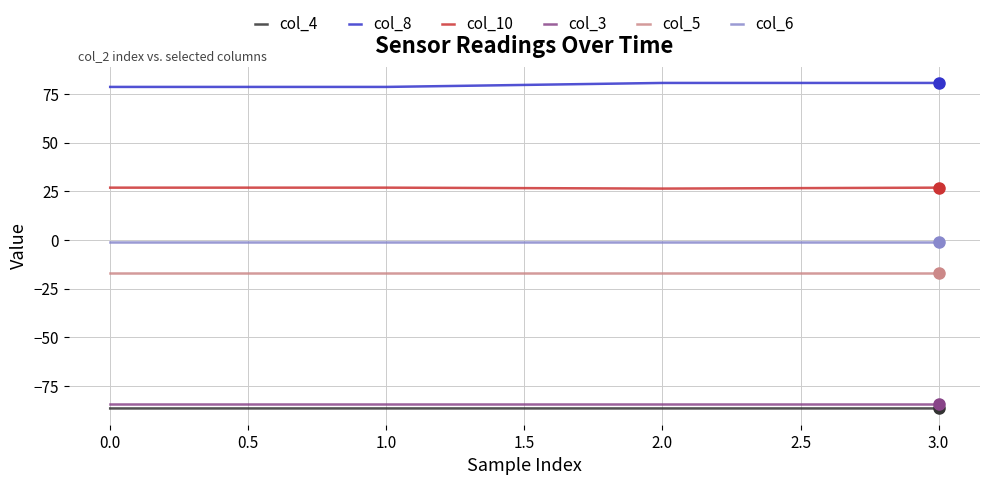

What is the average value of the col_3 series?

-84.3